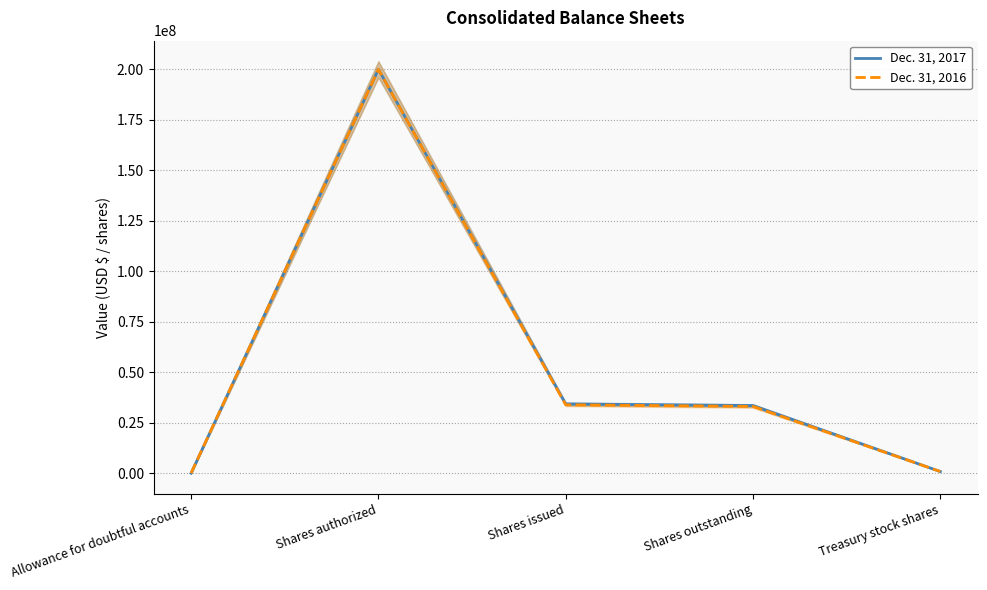

What is the minimum value shown in the chart?

924